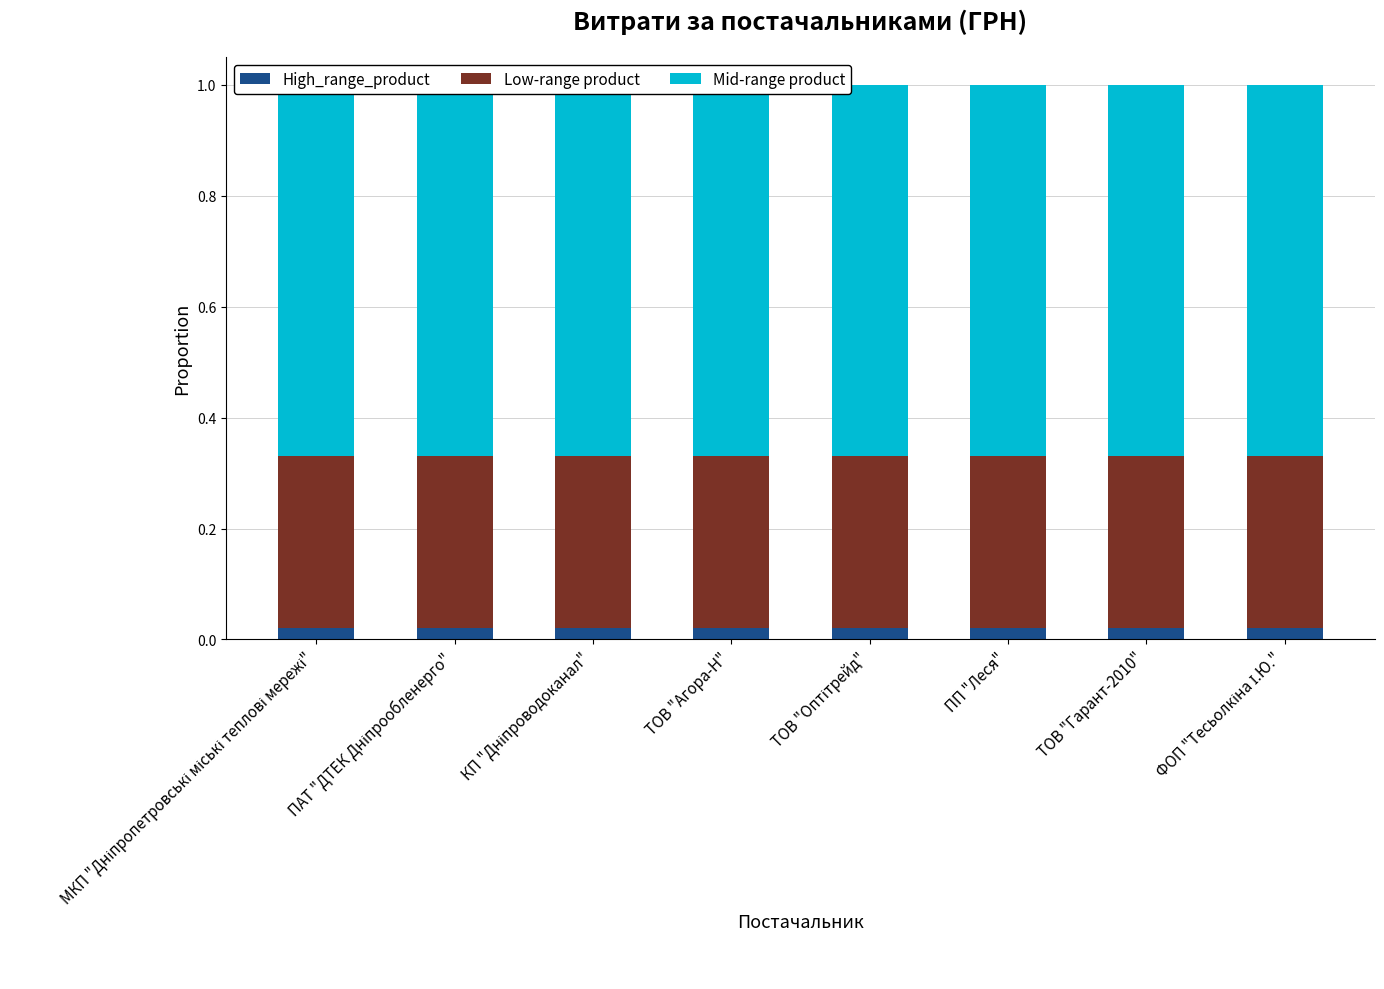

List the series in order of their overall mean, lowest first.

High_range_product, Low-range product, Mid-range product